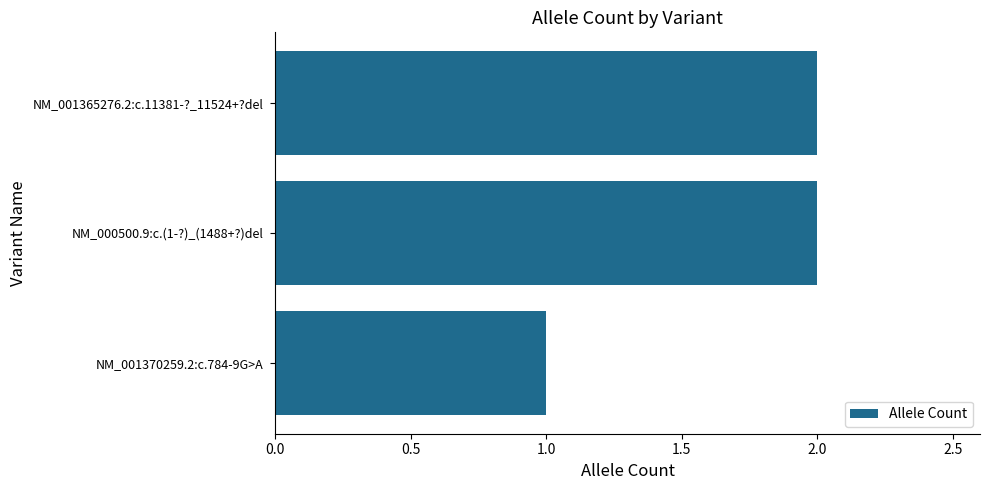

Does the chart contain any negative values?

No